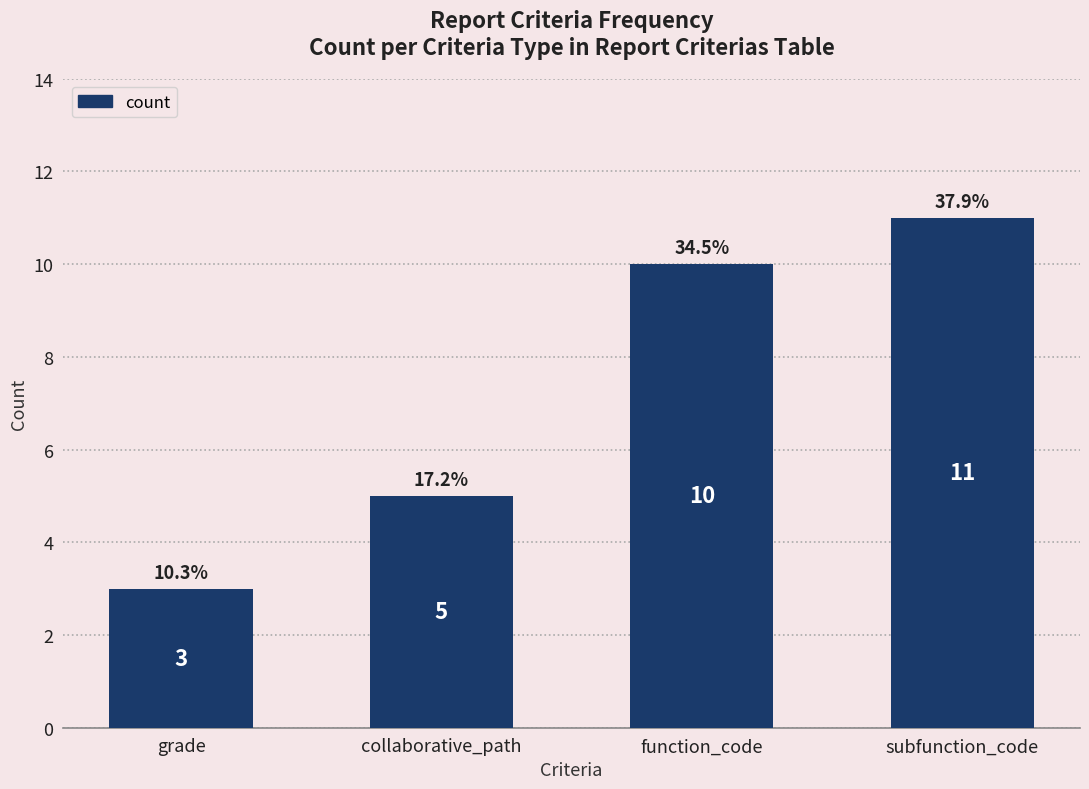

Reading left to right, transcribe all the data shown in this chart.

grade=3	collaborative_path=5	function_code=10	subfunction_code=11